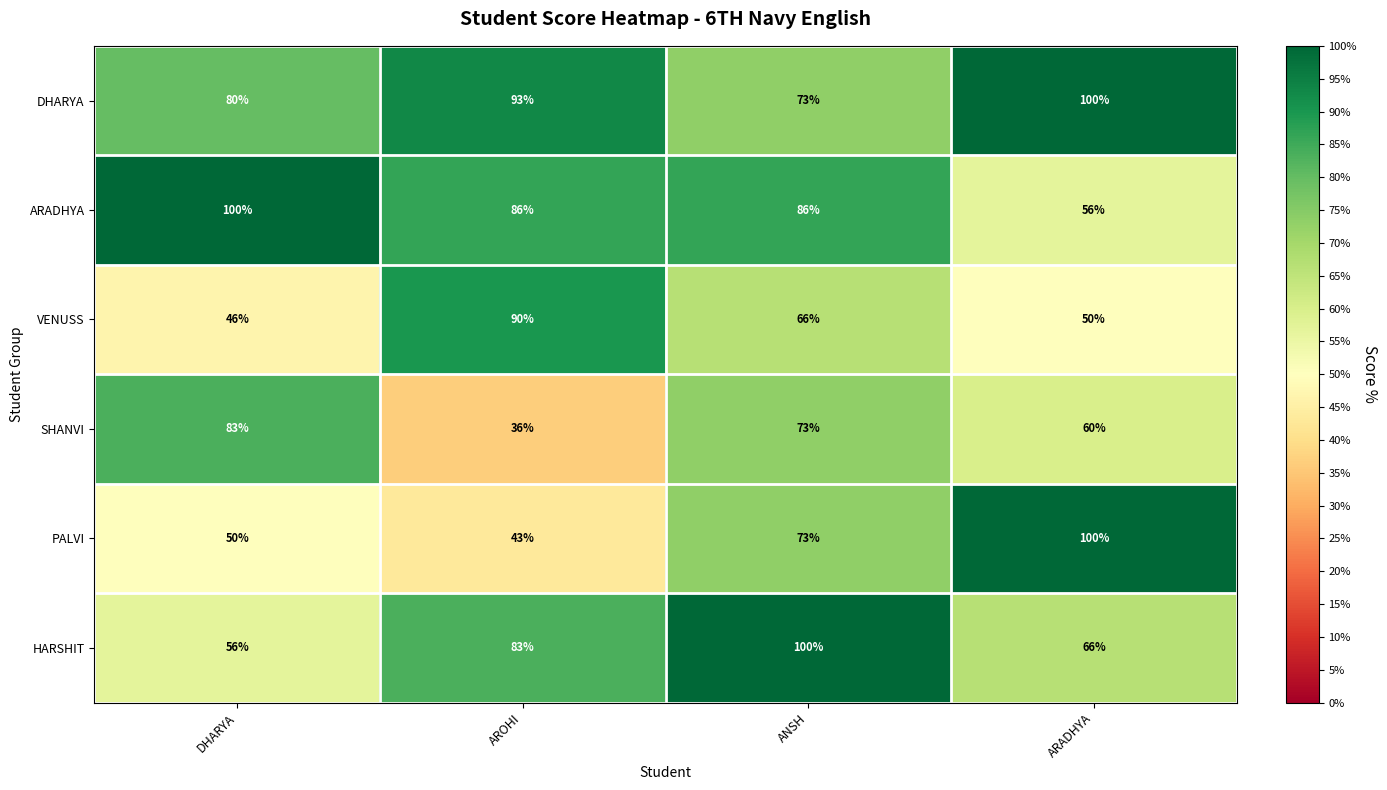

Count the HARSHIT values in the range 66 to 100.

3